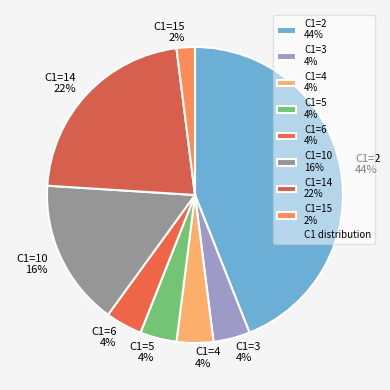

Which has a higher value, C1=4 4% or C1=15 2%?

C1=4 4%